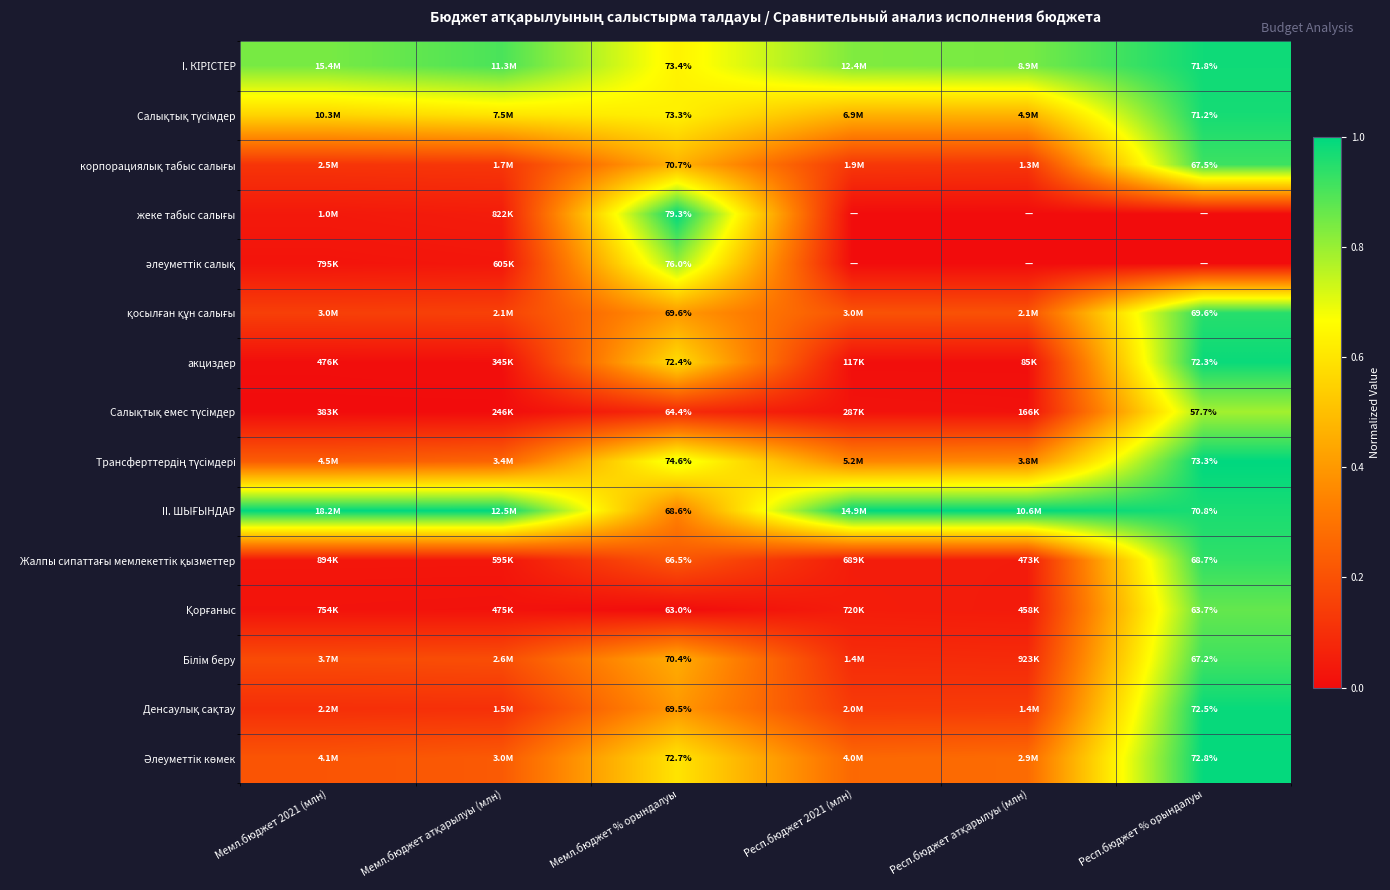

How many distinct data groups are displayed?

15